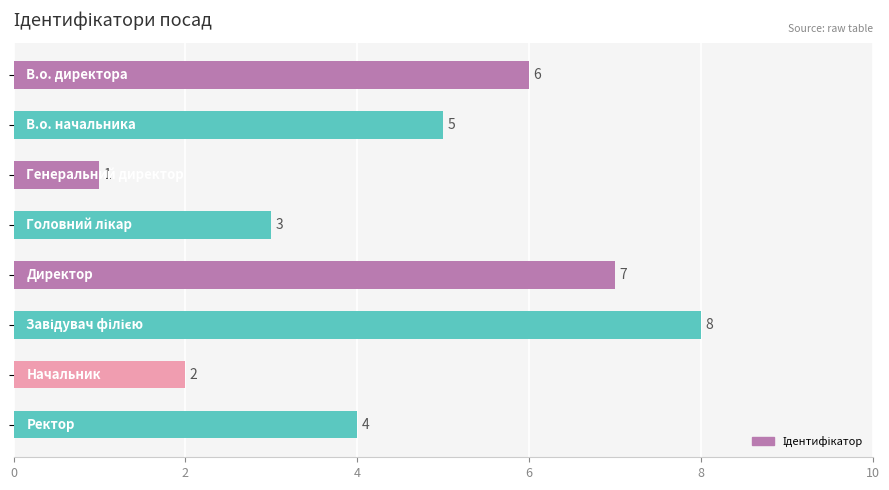

How many values are between 3 and 7?

5